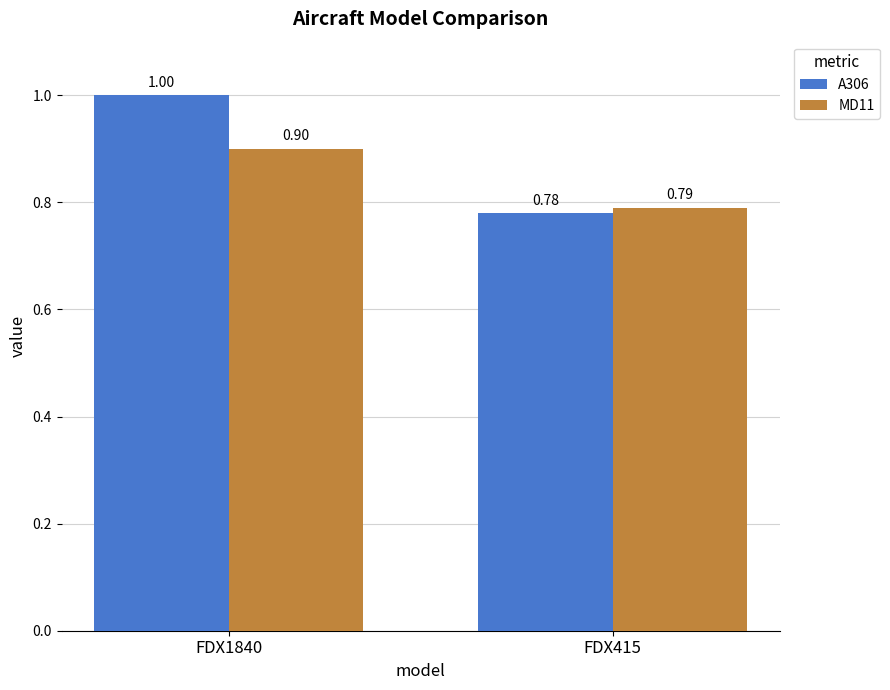

At which category does the chart reach its peak across all series?

FDX1840